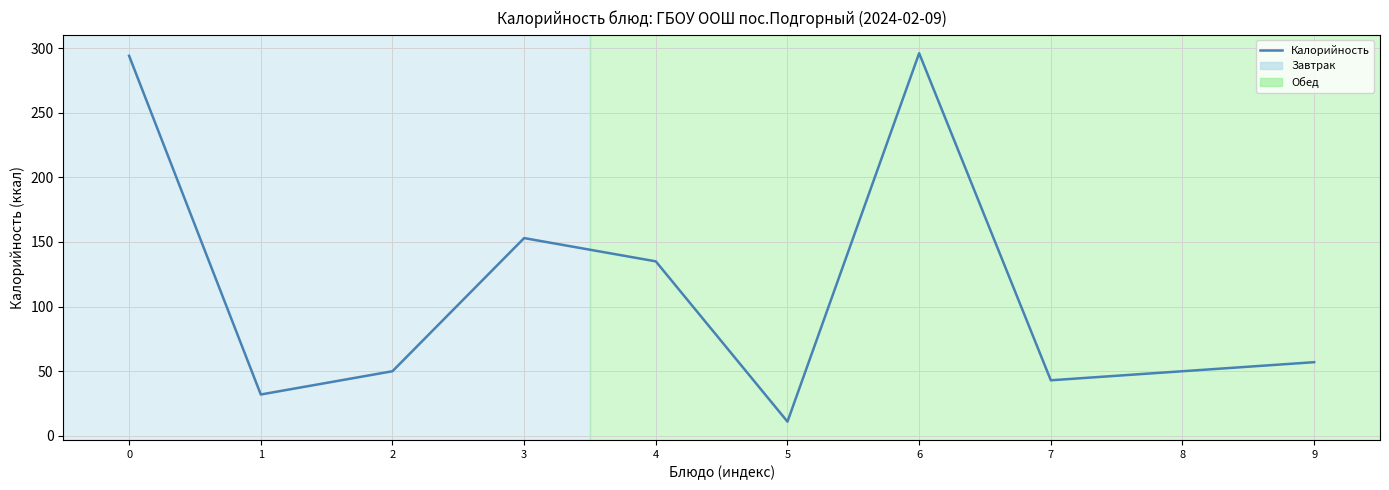

What is the ratio of the value at 3 to the value at 2?

3.1